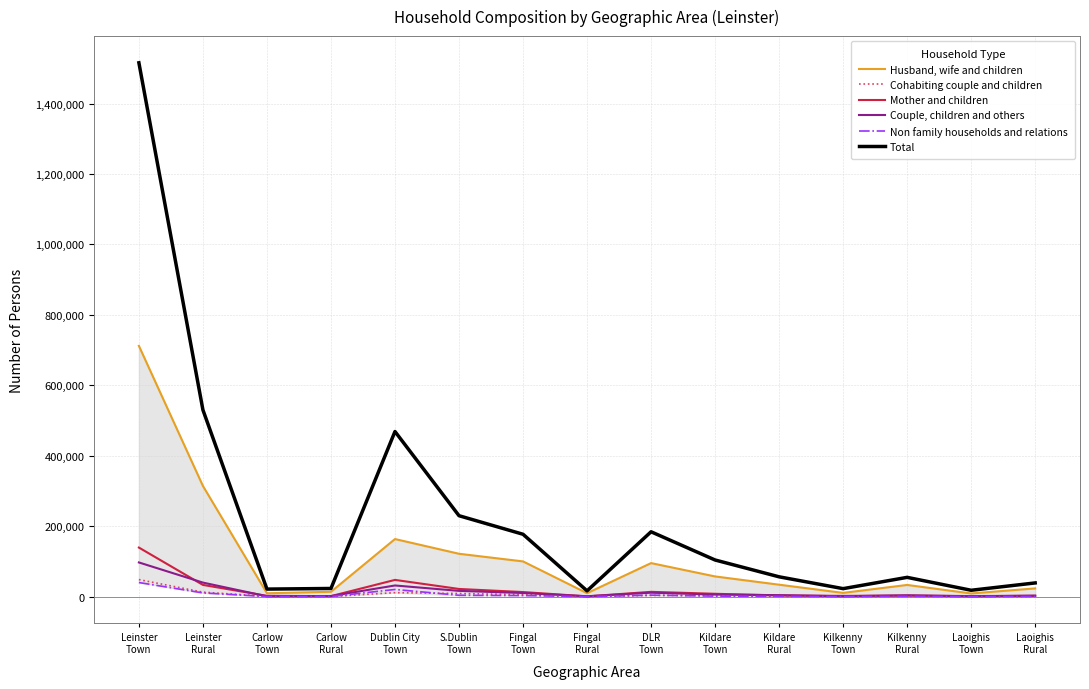

How many lines are shown in the chart?

6